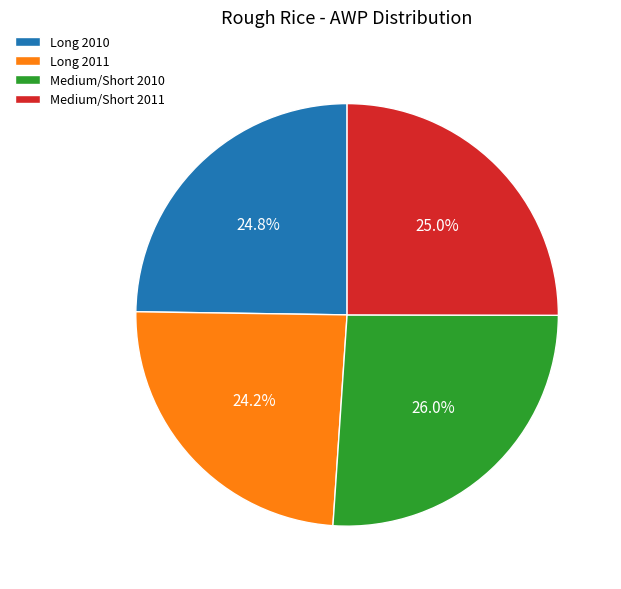

To the nearest percent, what is the difference between the largest and smallest slice percentages?

2%